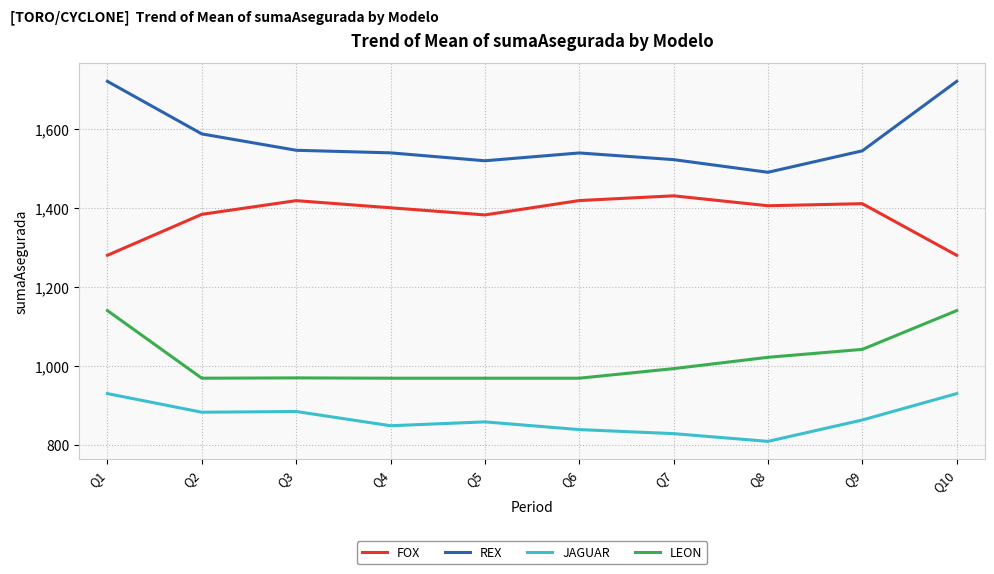

True or false: JAGUAR has a value of 1379.0 at Q3.

False